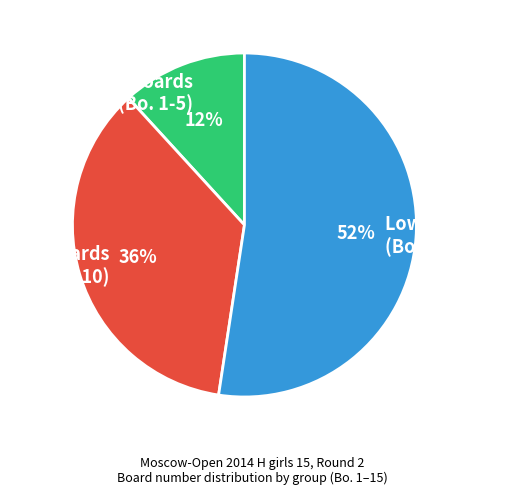

To the nearest percent, what is the combined percentage of Mid Boards (Bo. 6-10) and Lower Boards (Bo. 11-15)?

88%